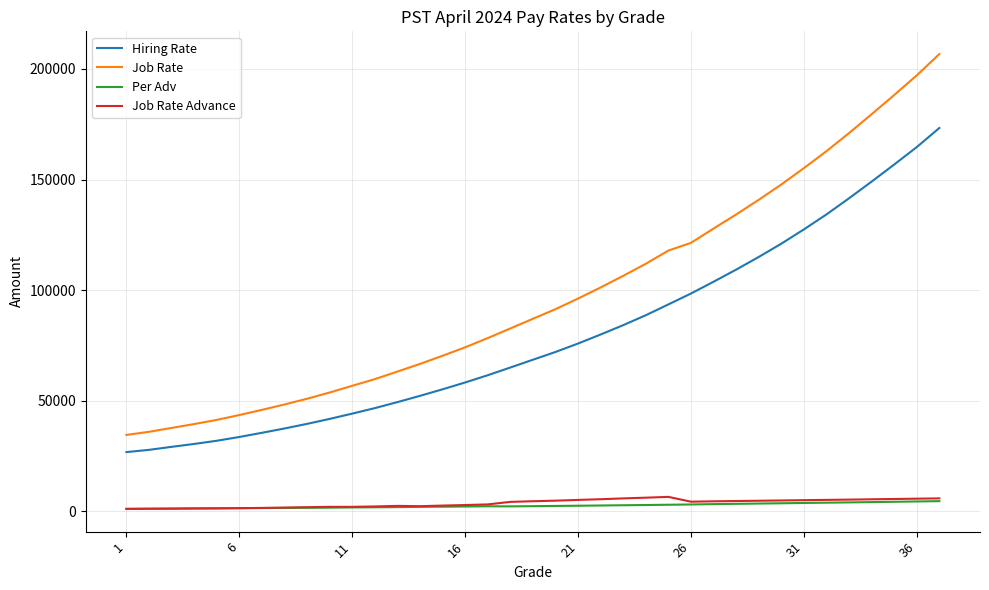

Which series has the widest spread of values?

Job Rate